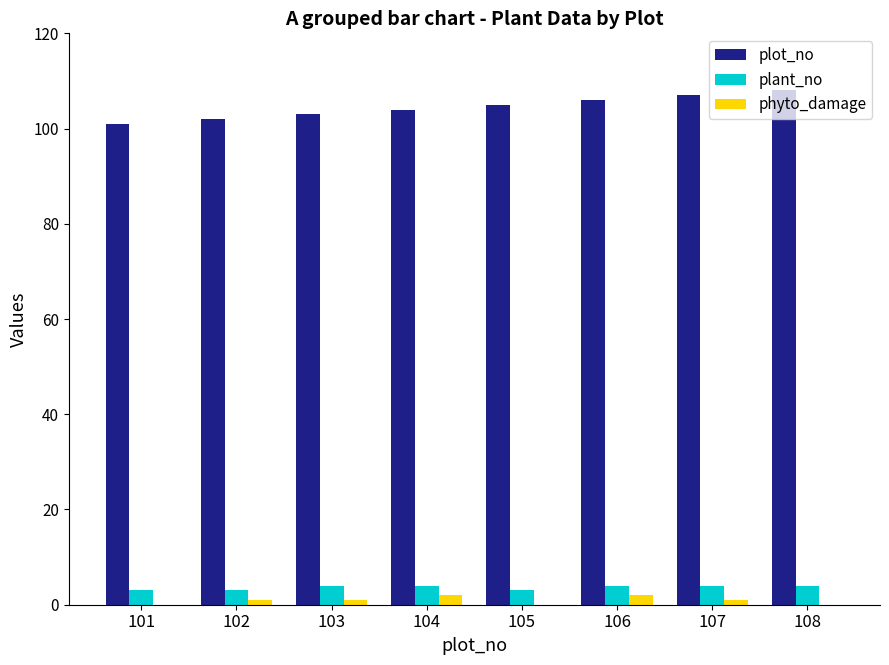

Is the value of plot_no at 105 greater than the value of phyto_damage at 104?

Yes